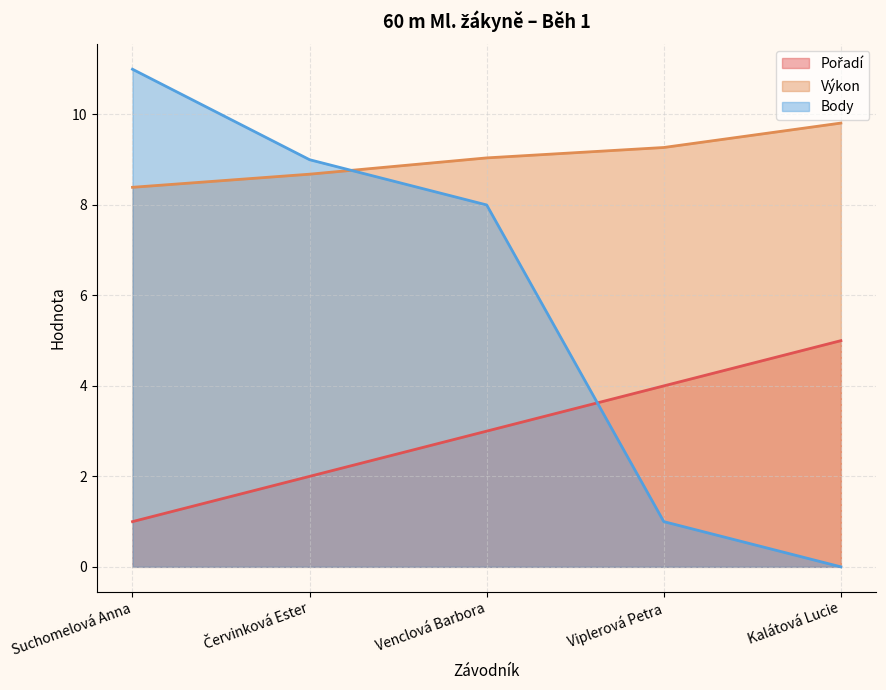

Is it true that Body equals 11.0 at Venclová Barbora?

False